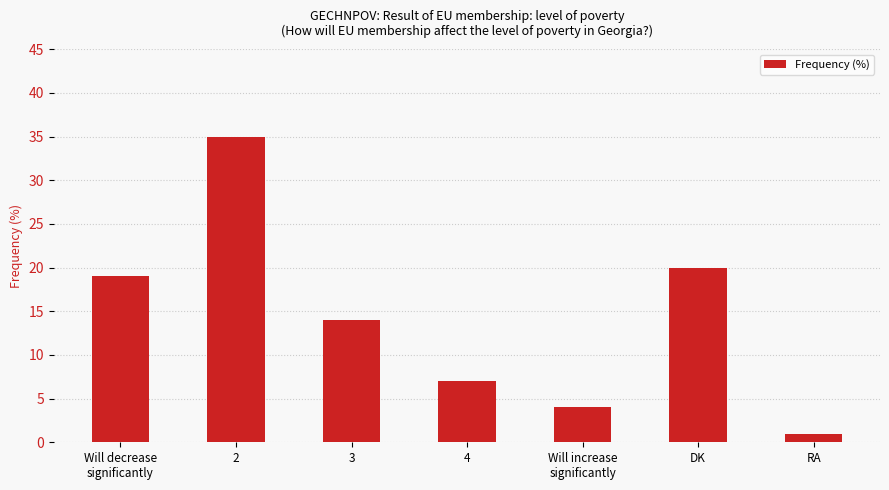

Rank the categories by value from lowest to highest.

RA, Will increase
significantly, 4, 3, Will decrease
significantly, DK, 2